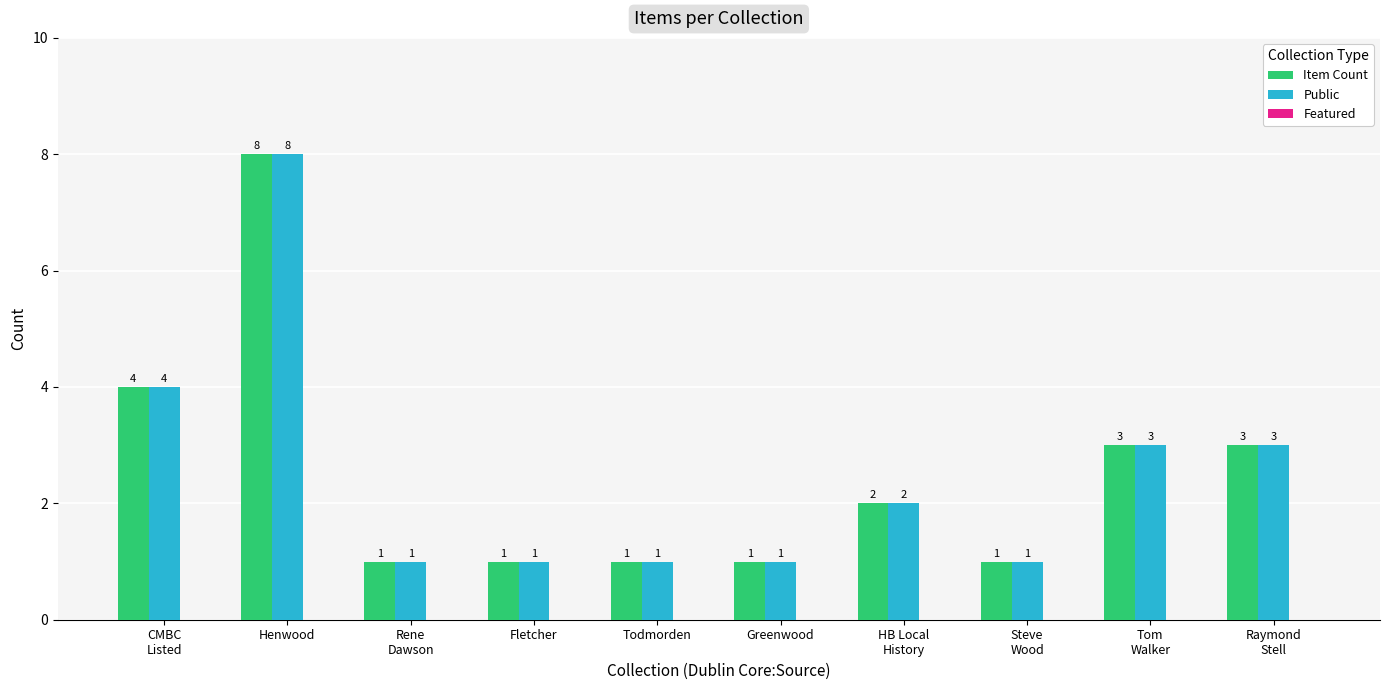

How many categories are shown in the chart?

10